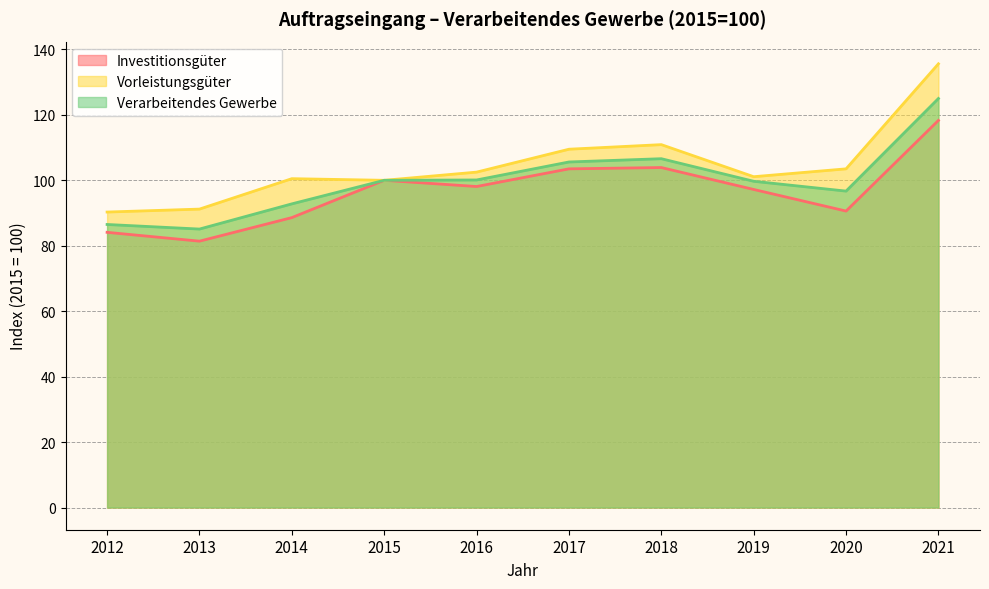

True or false: Verarbeitendes Gewerbe and Investitionsgüter cross at least once.

False